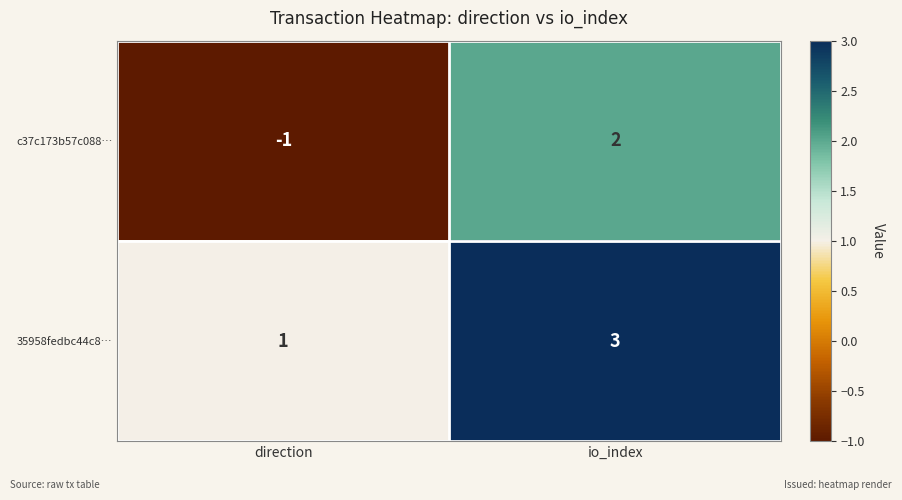

Is it true that 35958fedbc44c8… equals 1 at direction?

True